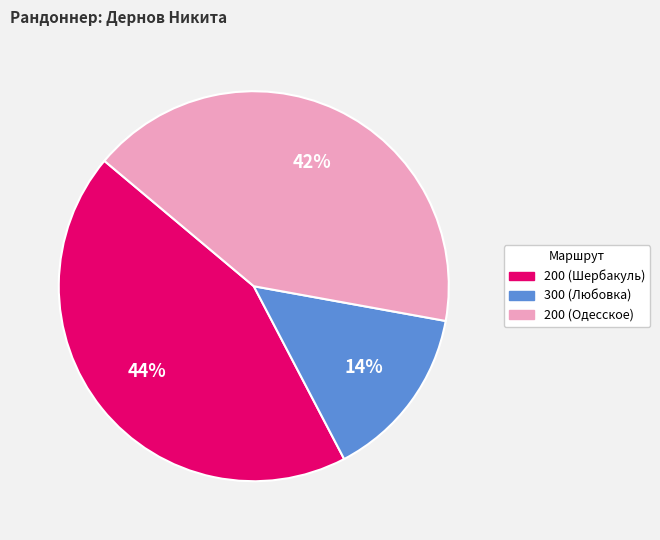

True or false: 200 (Одесское) accounts for 42% of the total.

True